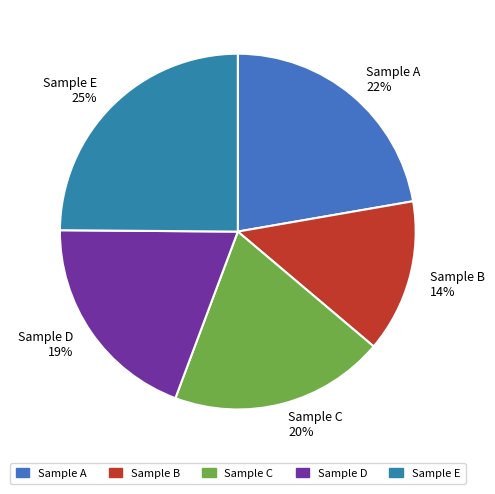

To the nearest percent, what is the difference between the largest and smallest slice percentages?

11%